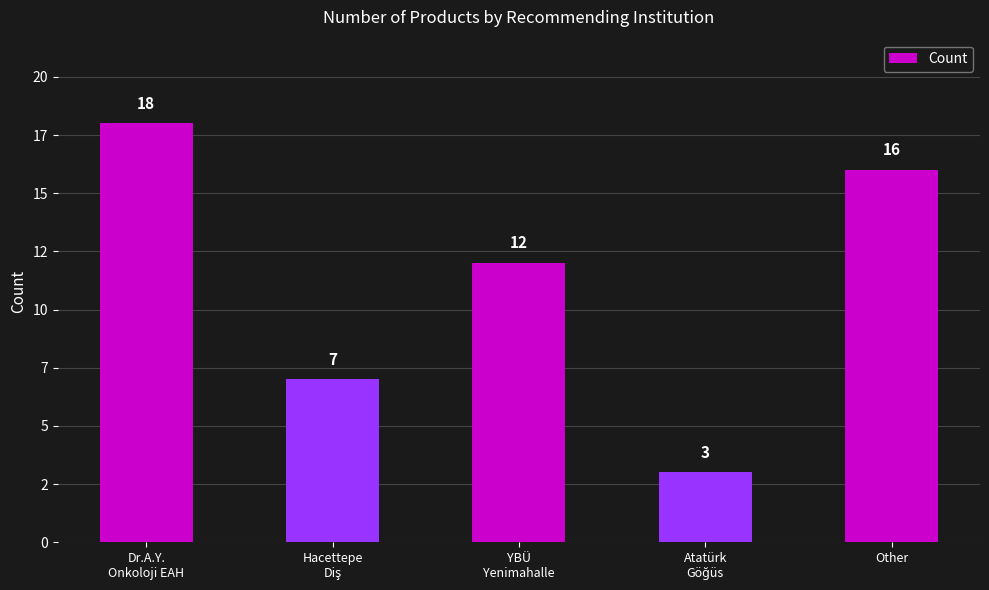

Are the bars horizontal?

No